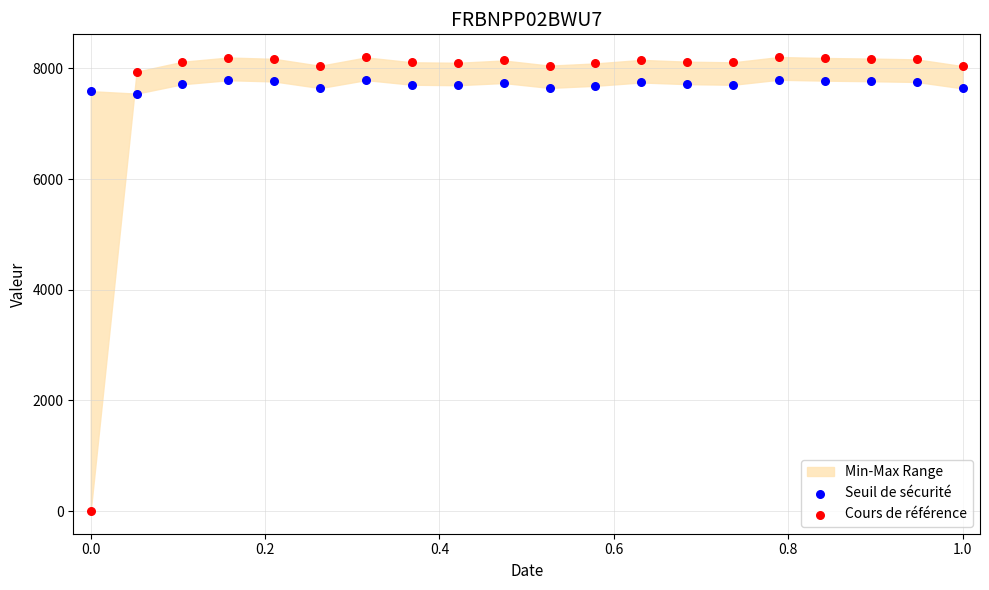

Which series has the widest spread of Y values?

Cours de référence